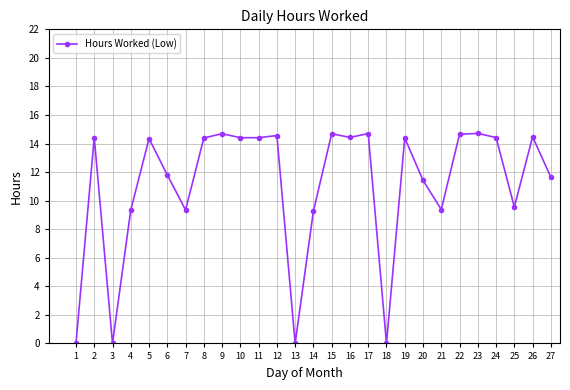

What is the value of the 25th point from the left?

9.6